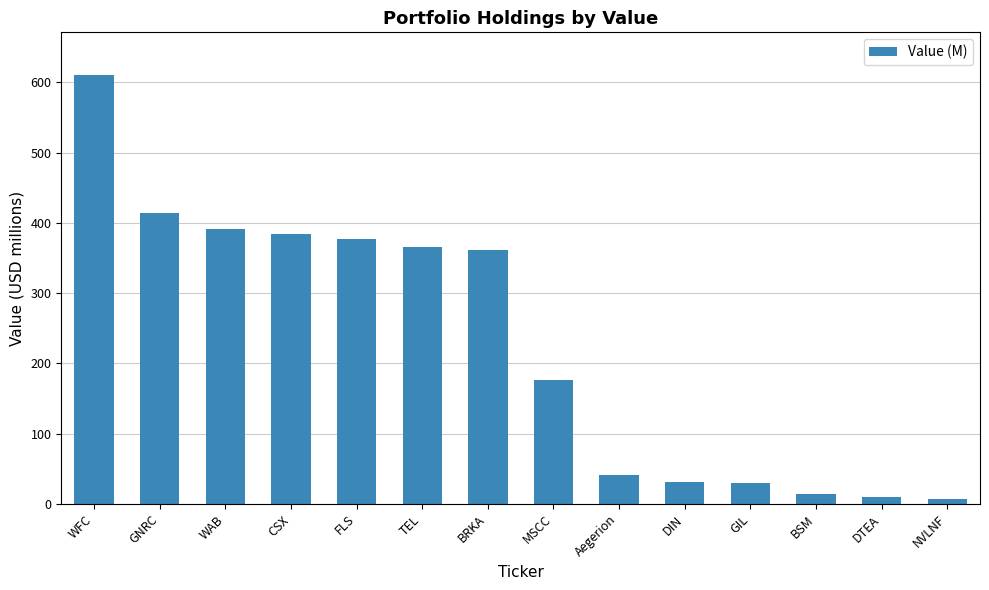

The value at GNRC is 161.6. True or false?

False